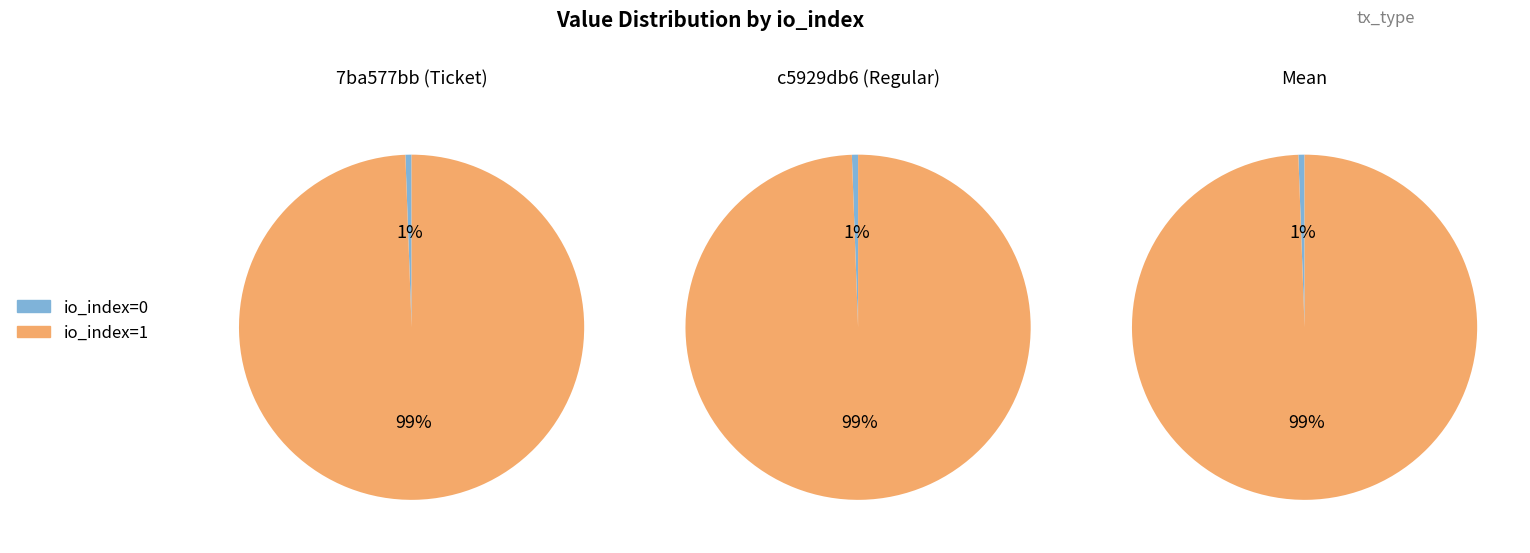

To the nearest percent, what portion does io_index=0 represent?

1%